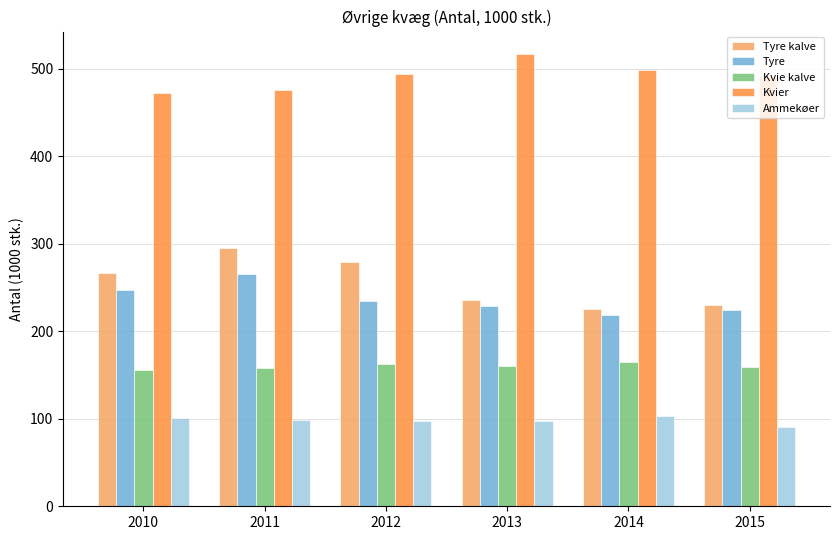

What is the maximum value shown in the chart?

517.0